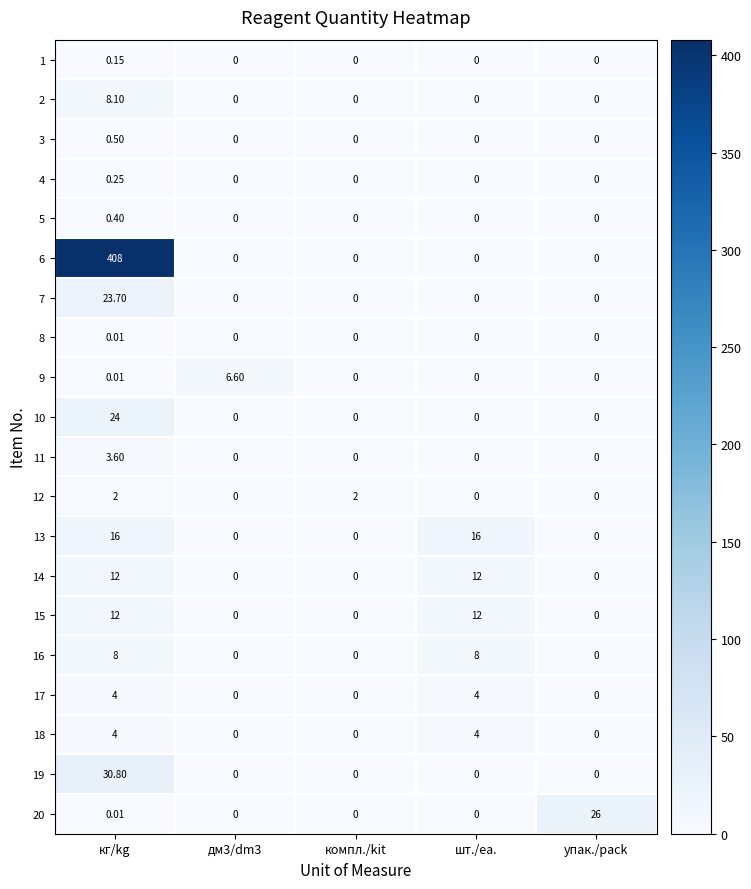

Which series has the widest spread of values?

6